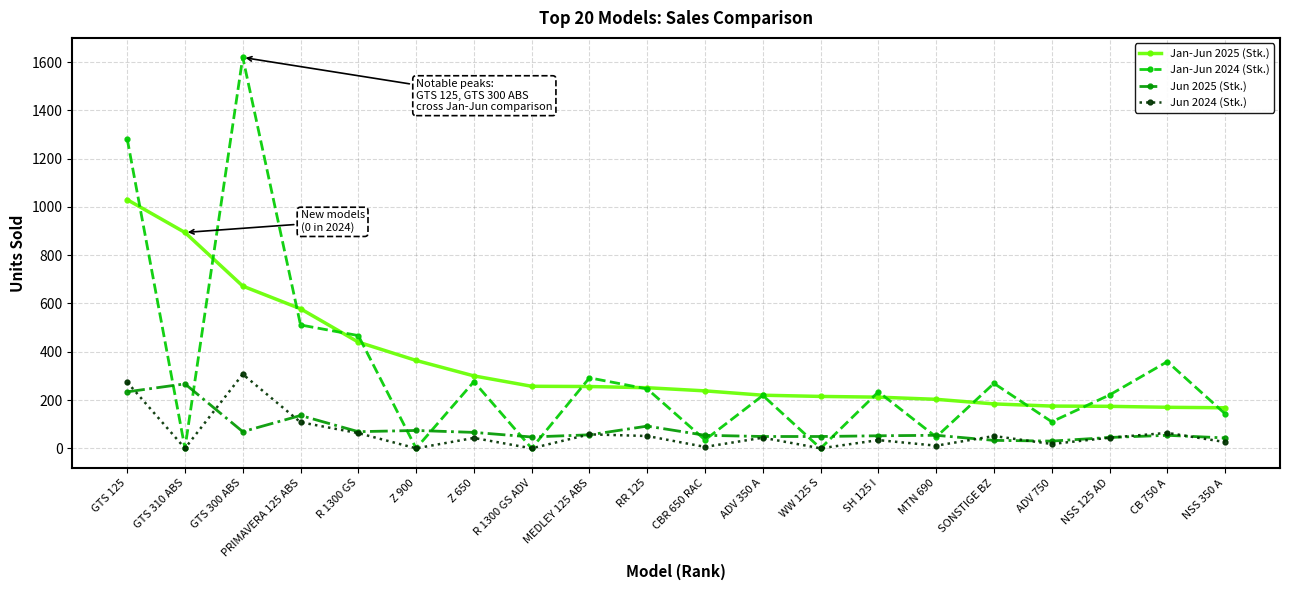

What is the maximum value shown in the chart?

1619